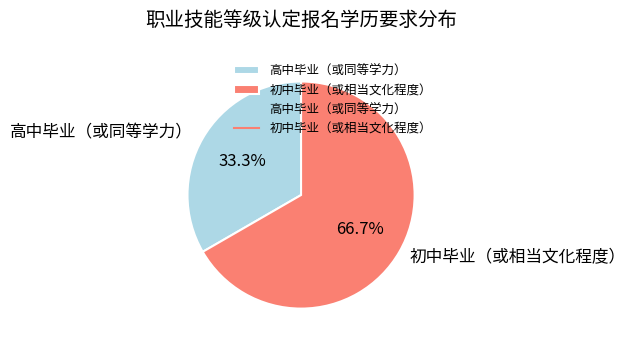

What is the ratio of the value at 高中毕业（或同等学力） to the value at 初中毕业（或相当文化程度）?

0.5